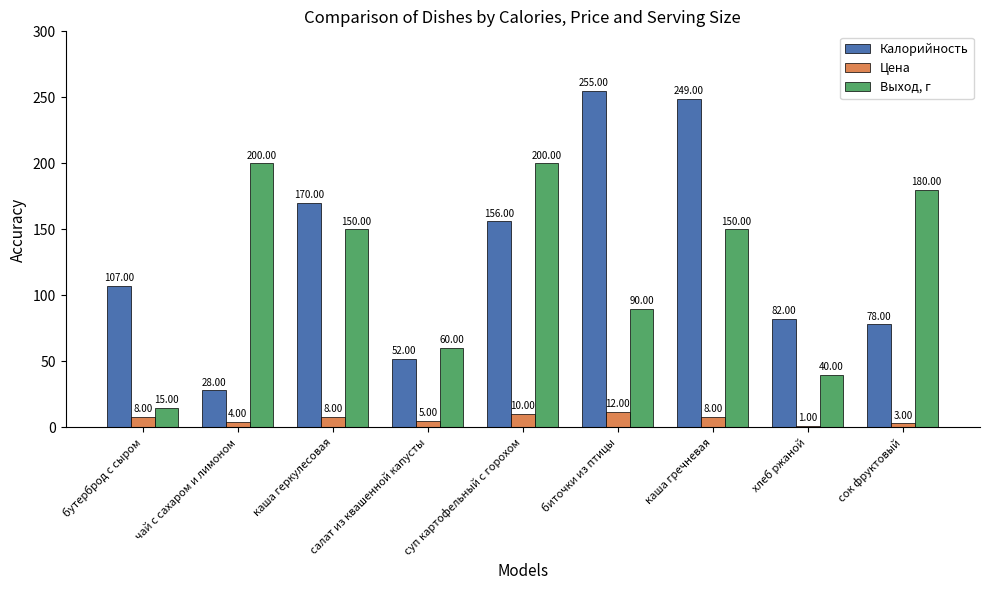

What is the minimum value for Цена?

1